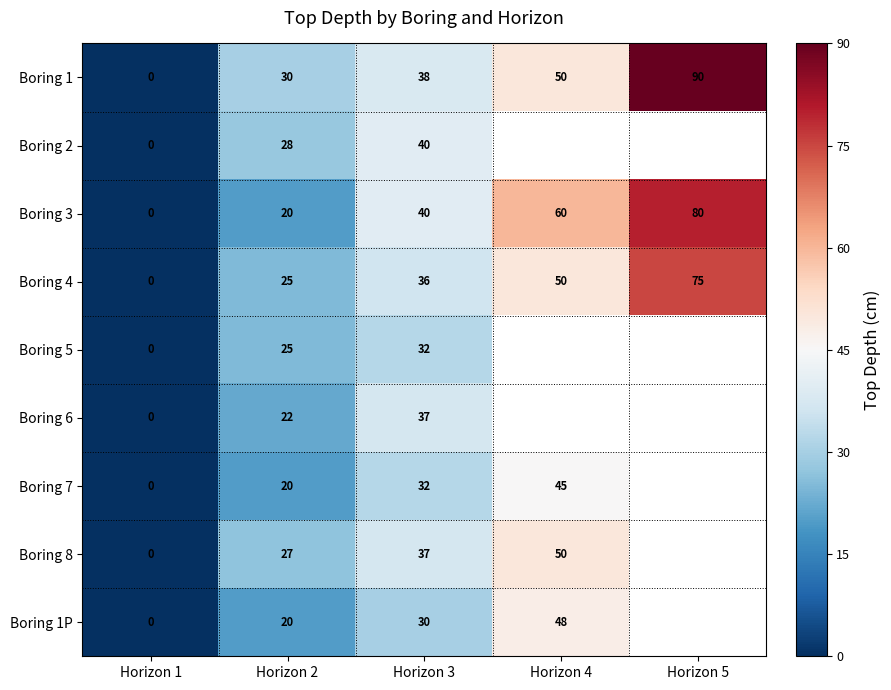

The value of Boring 3 at Horizon 3 is 63. True or false?

False